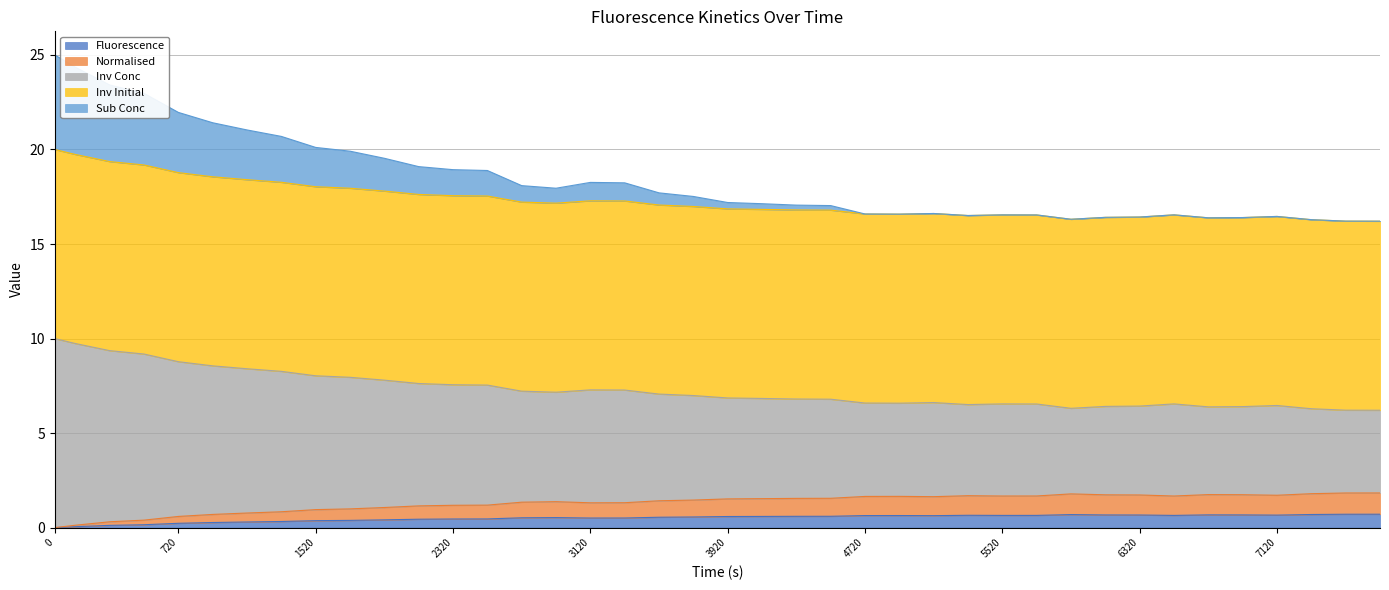

True or false: Inv Conc and Sub Conc intersect in this chart.

False